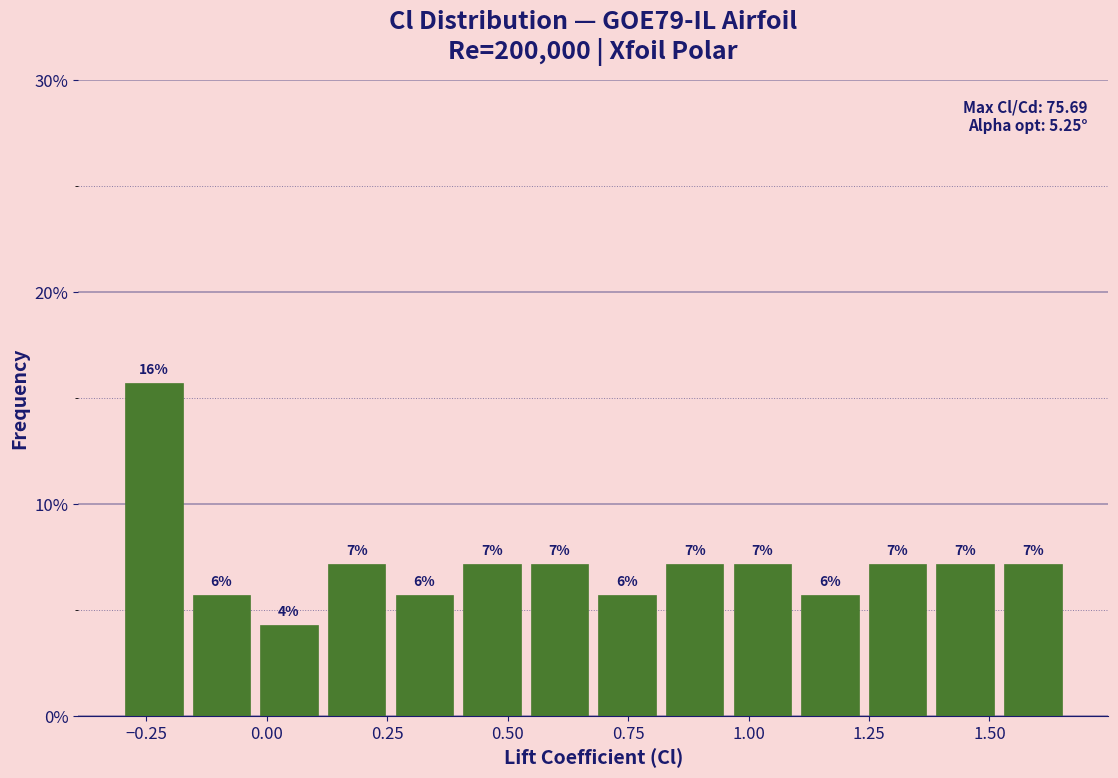

Read against the x-axis, roughly where is the centre of the tallest bar?

-0.25